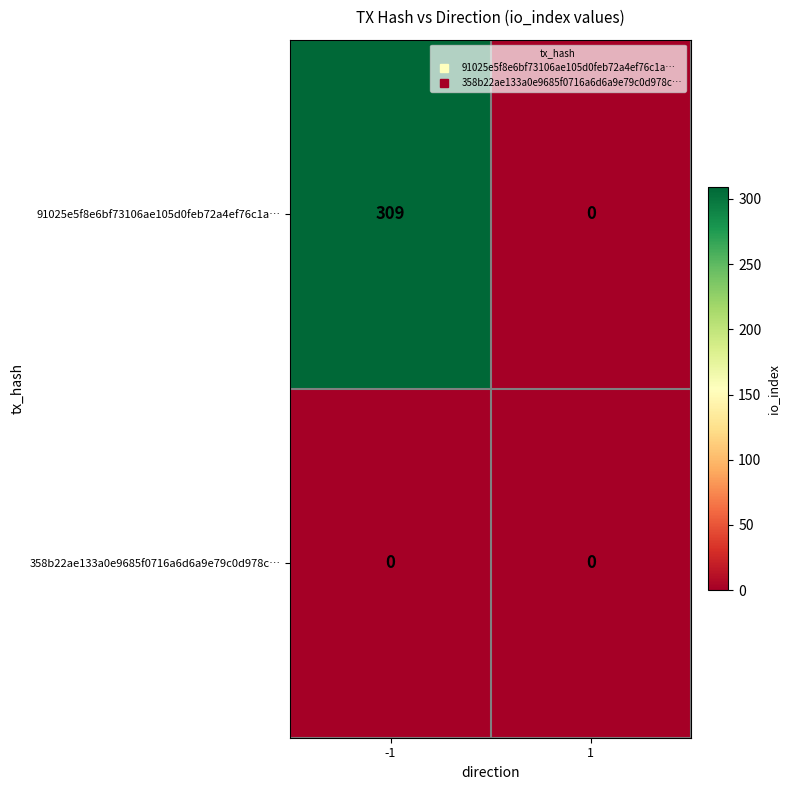

What is the maximum value for 91025e5f8e6bf73106ae105d0feb72a4ef76c1a…?

309